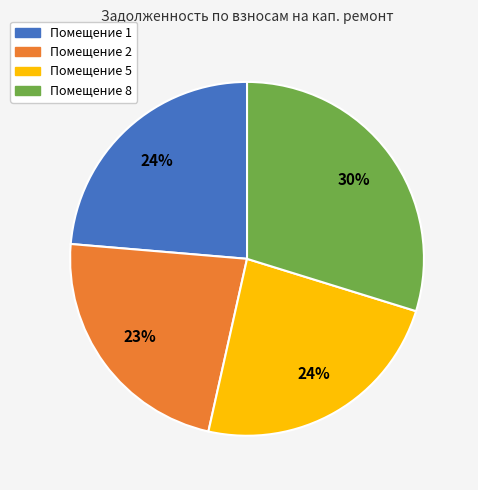

Count the number of slices in the pie.

4